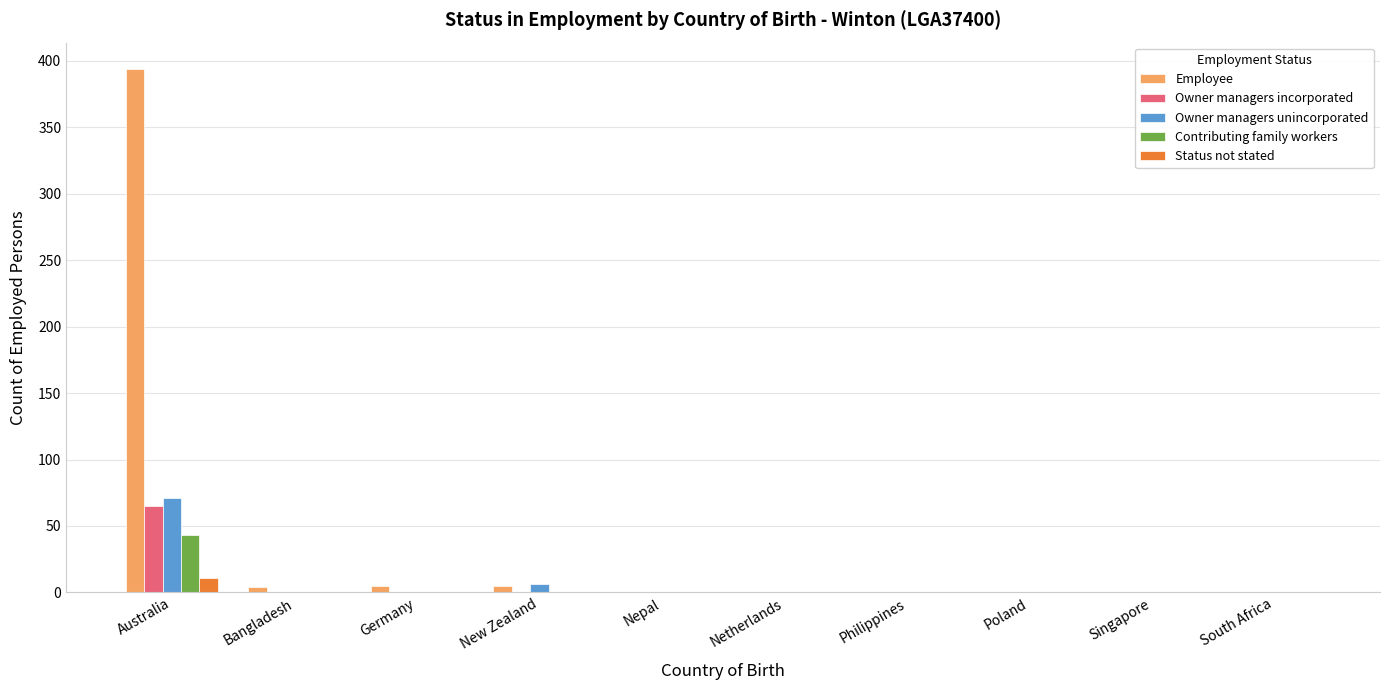

The value of Employee at Poland is 0. True or false?

True